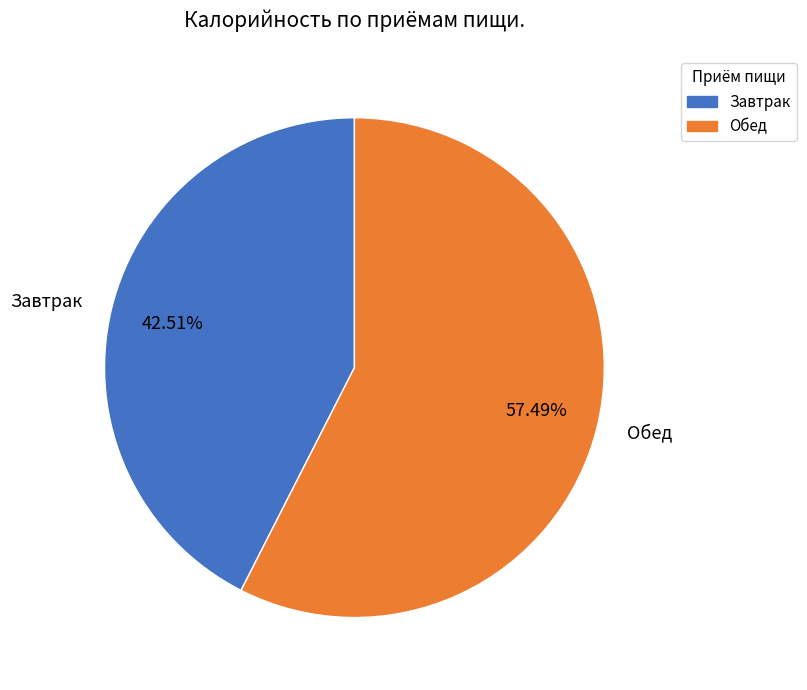

What percentage is the Завтрак slice, to the nearest percent?

43%